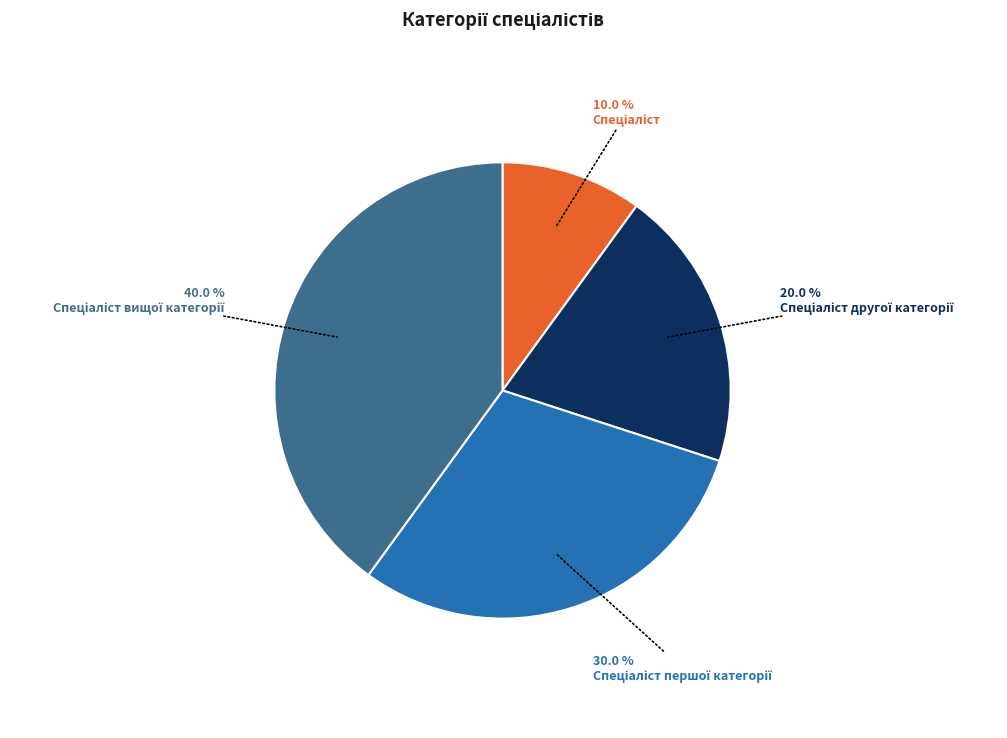

Does any single category account for the majority?

No